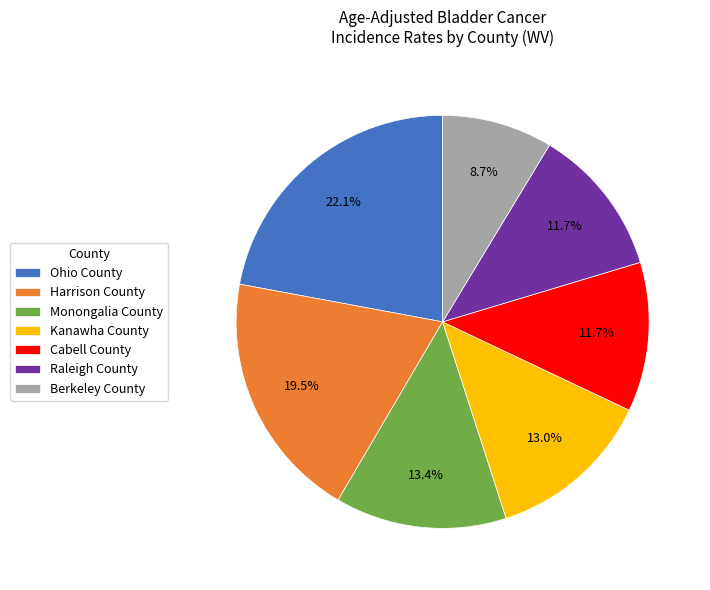

Is there a majority slice in this chart?

No